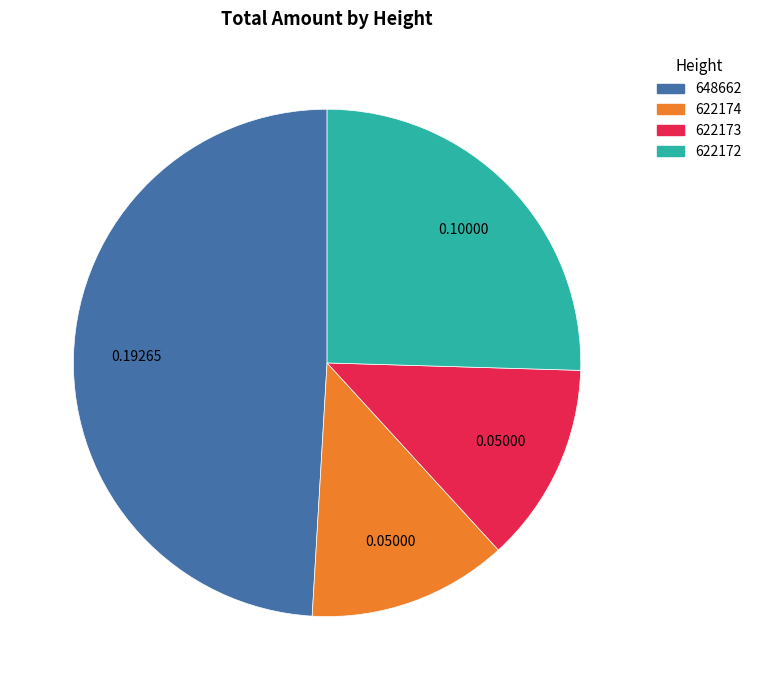

Which has a higher value, 622173 or 648662?

648662